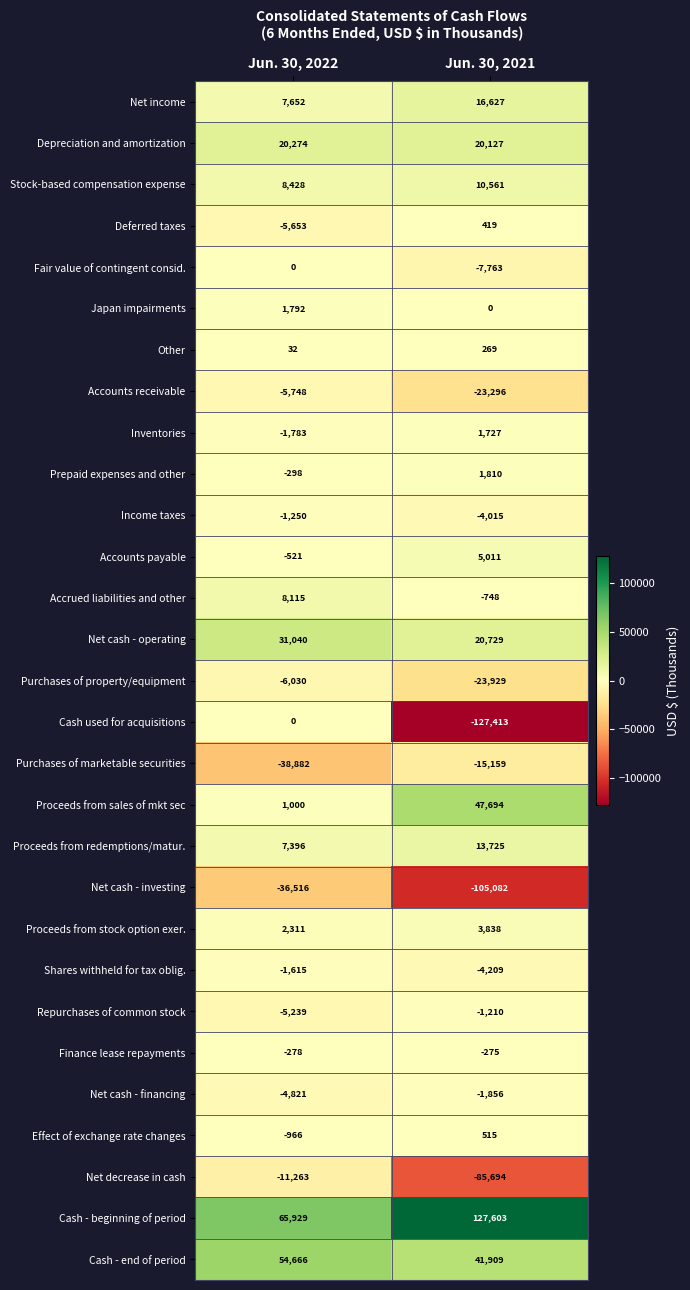

At Jun. 30, 2021, list the series in order from largest to smallest.

Cash - beginning of period, Proceeds from sales of mkt sec, Cash - end of period, Net cash - operating, Depreciation and amortization, Net income, Proceeds from redemptions/matur., Stock-based compensation expense, Accounts payable, Proceeds from stock option exer., Prepaid expenses and other, Inventories, Effect of exchange rate changes, Deferred taxes, Other, Japan impairments, Finance lease repayments, Accrued liabilities and other, Repurchases of common stock, Net cash - financing, Income taxes, Shares withheld for tax oblig., Fair value of contingent consid., Purchases of marketable securities, Accounts receivable, Purchases of property/equipment, Net decrease in cash, Net cash - investing, Cash used for acquisitions